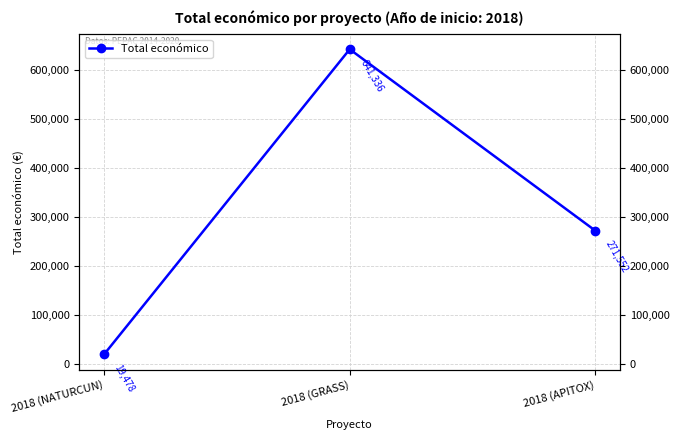

What is the label of the 2nd point from the left?

2018 (GRASS)